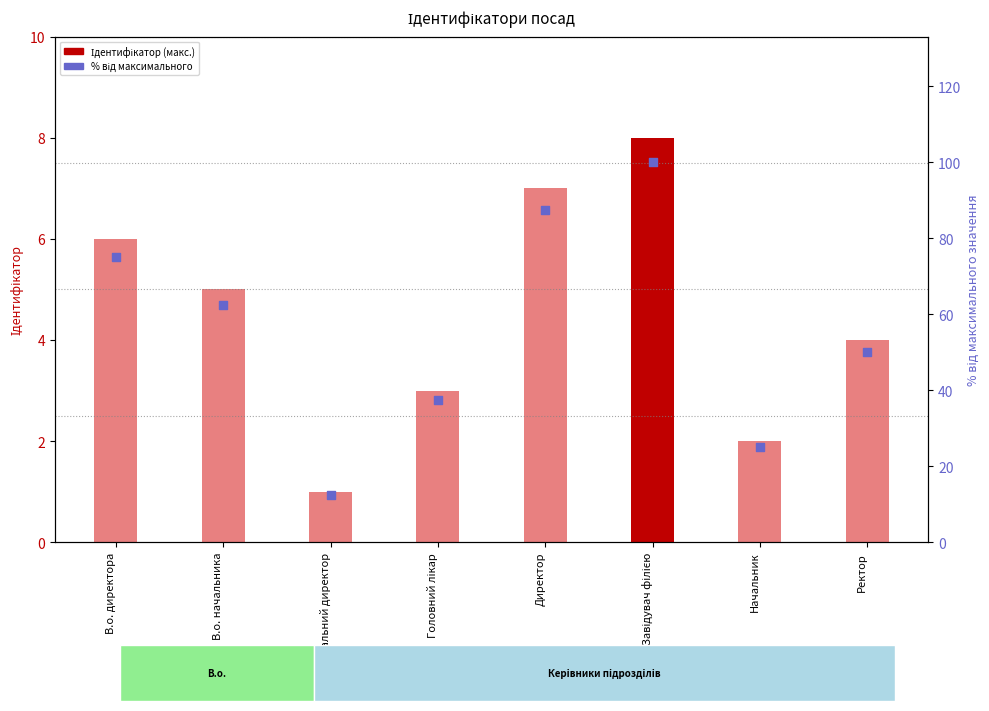

Which series contains the highest Y value?

відсоток від макс.